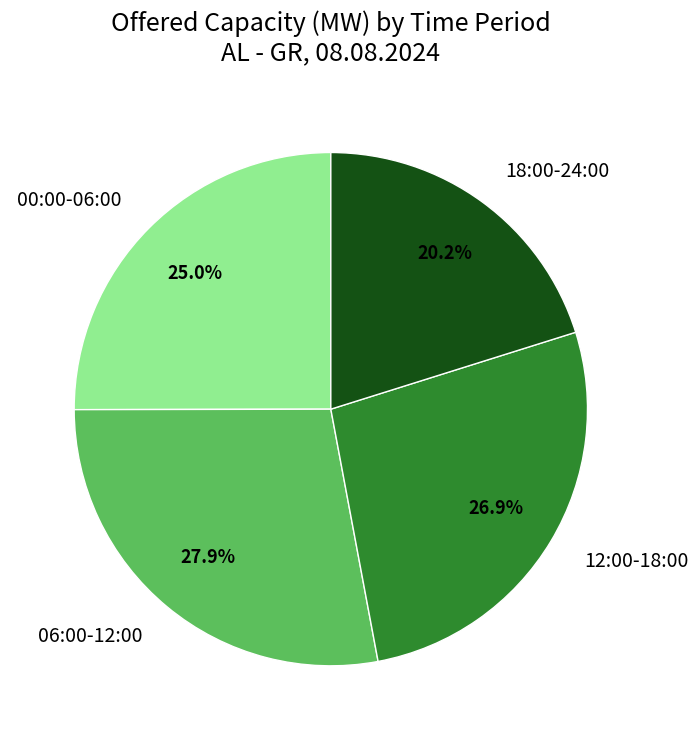

Which has a higher value, 00:00-06:00 or 12:00-18:00?

12:00-18:00